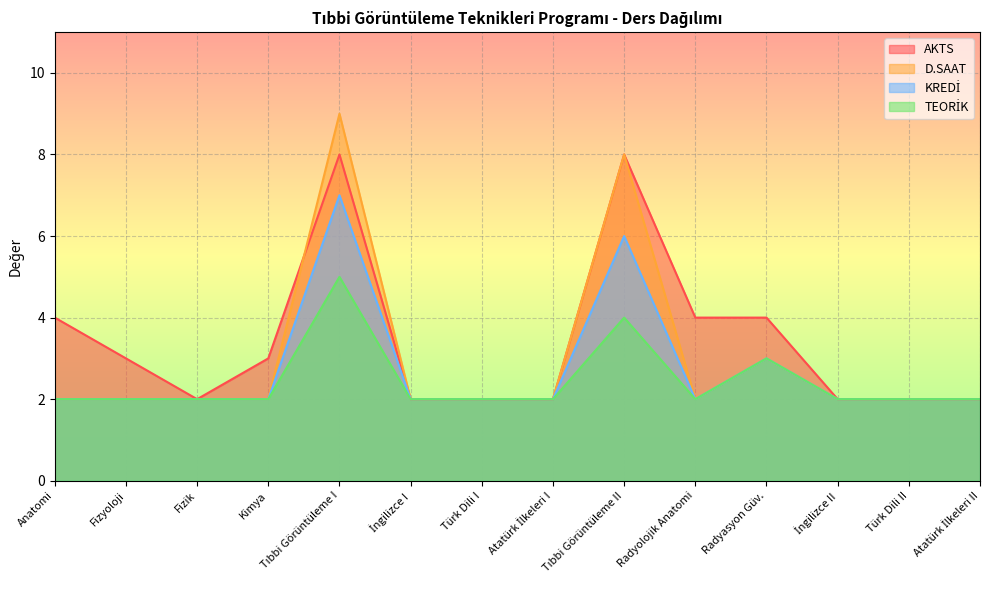

How many categories are shown in the chart?

14